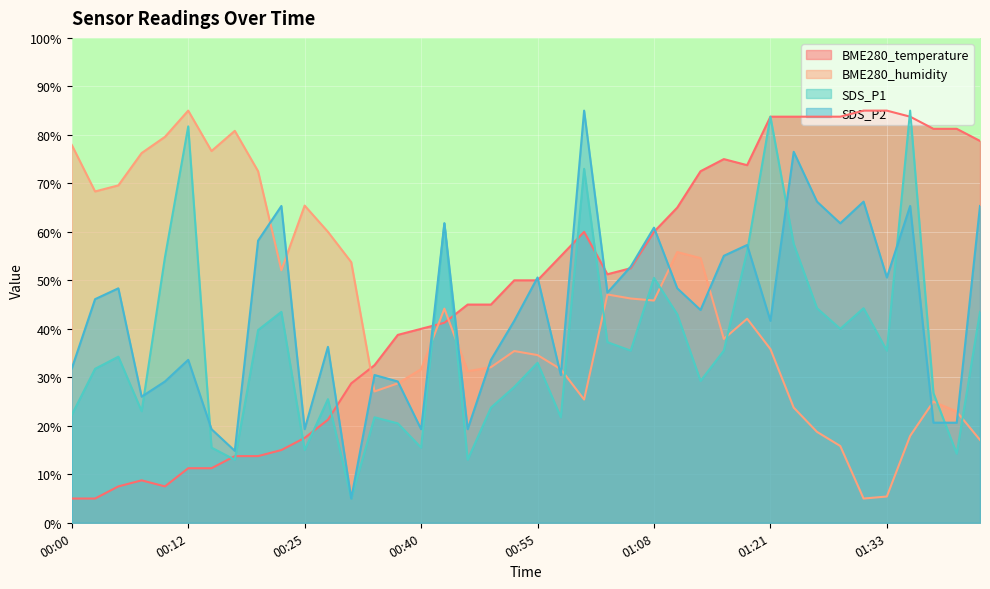

What is the label of the 8th point from the right?

01:26